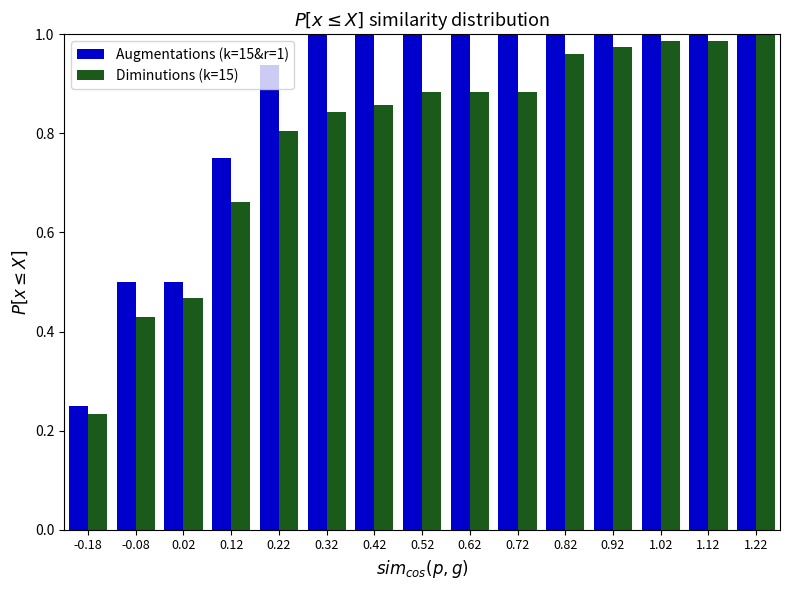

What is the total value across all series at 1.12?

2.0